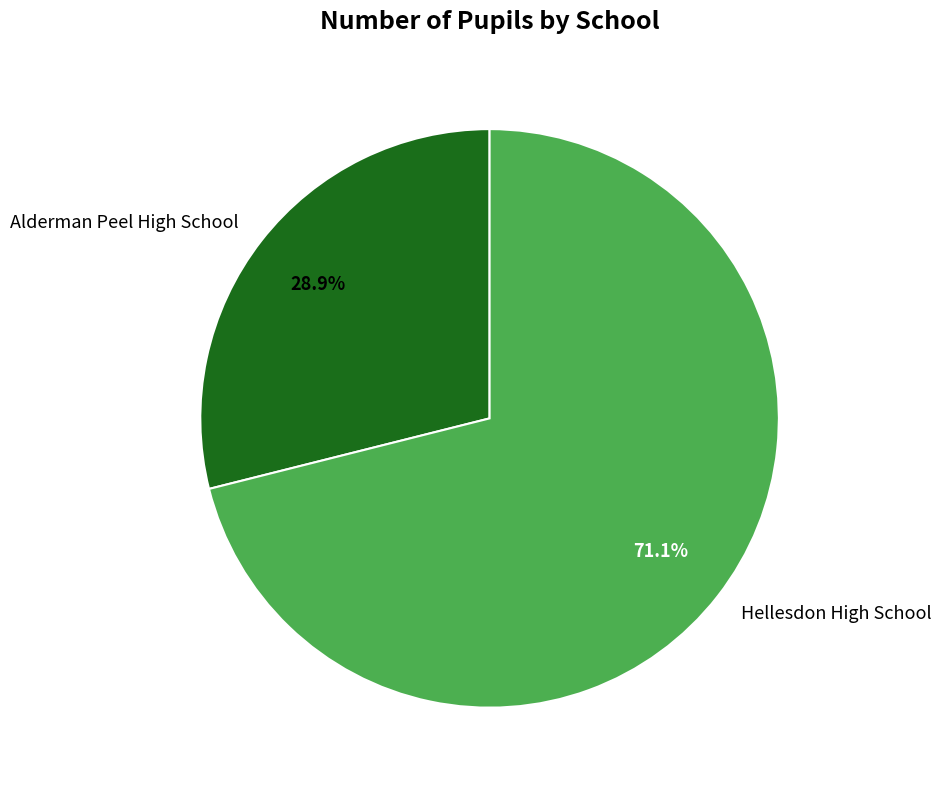

To the nearest percent, what portion does Alderman Peel High School represent?

29%